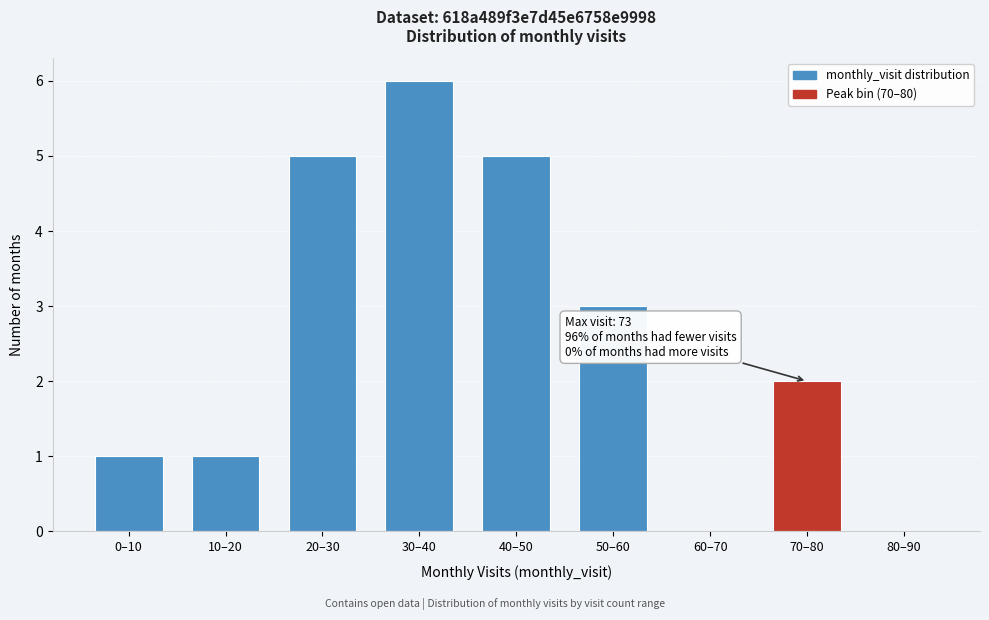

Reading right to left, extract all data points from this chart.

80–90=0	70–80=2	60–70=0	50–60=3	40–50=5	30–40=6	20–30=5	10–20=1	0–10=1